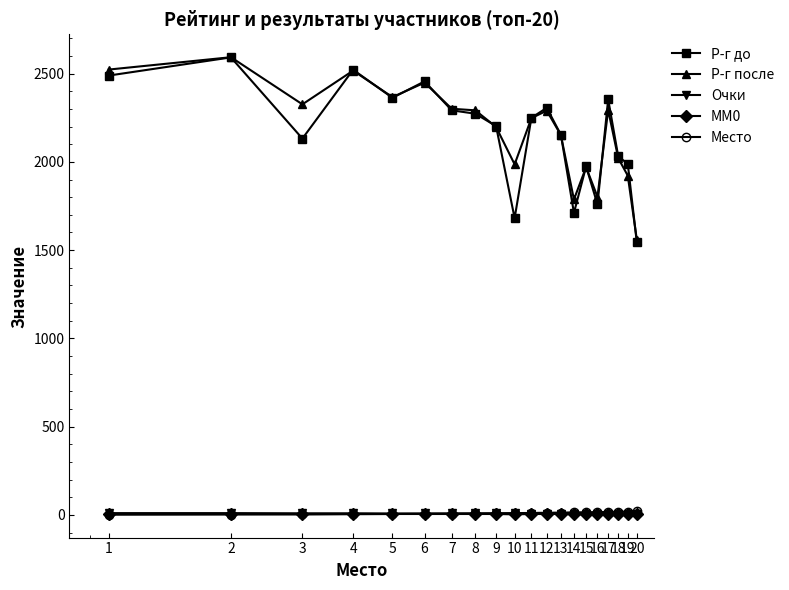

True or false: Место and Р-г до intersect in this chart.

False